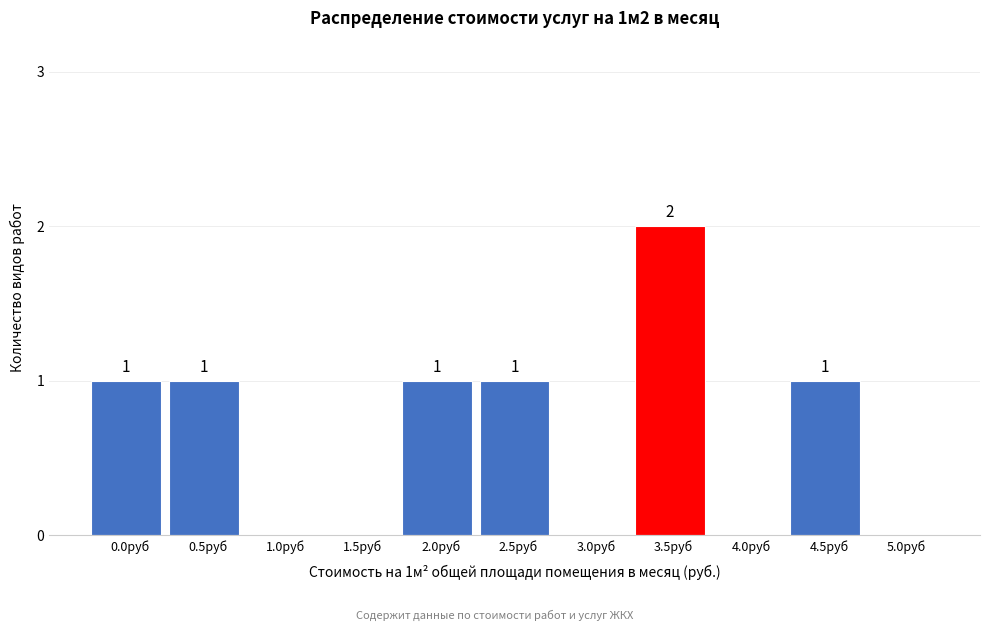

Reading right to left, list all the values displayed in this chart.

5.0руб=0	4.5руб=1	4.0руб=0	3.5руб=2	3.0руб=0	2.5руб=1	2.0руб=1	1.5руб=0	1.0руб=0	0.5руб=1	0.0руб=1